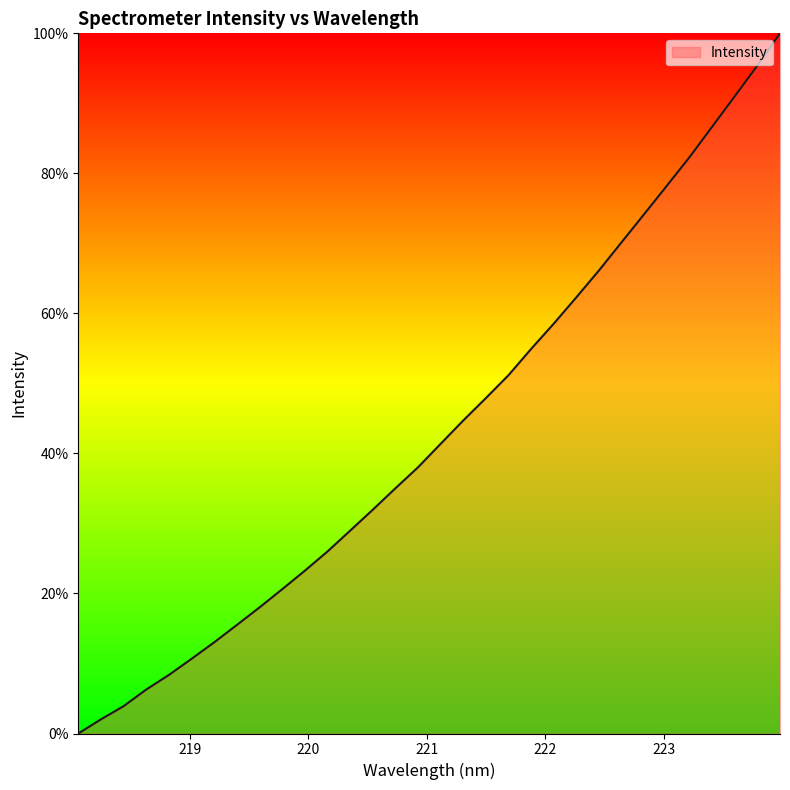

How many values are above zero?

31